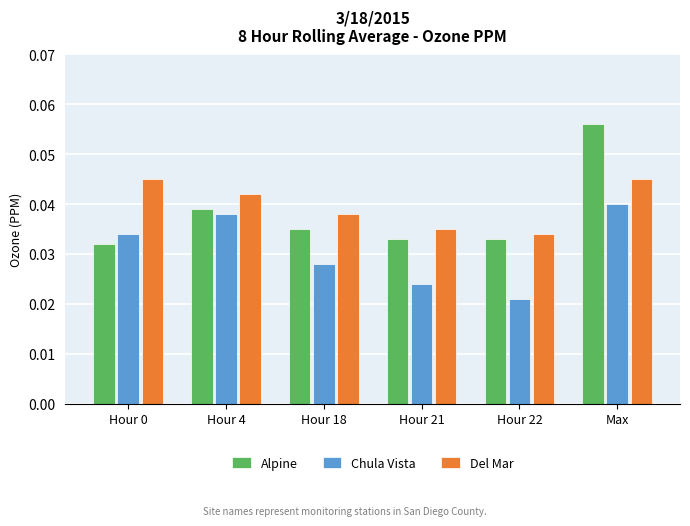

What are all the series names shown in the legend?

Alpine, Chula Vista, Del Mar